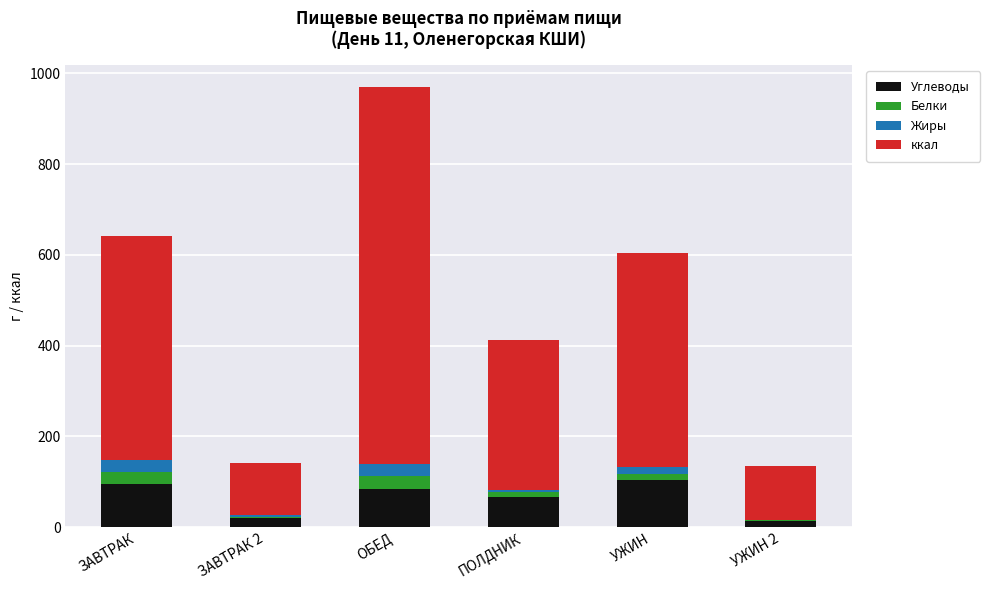

At which category is the sum across all series the highest?

ОБЕД